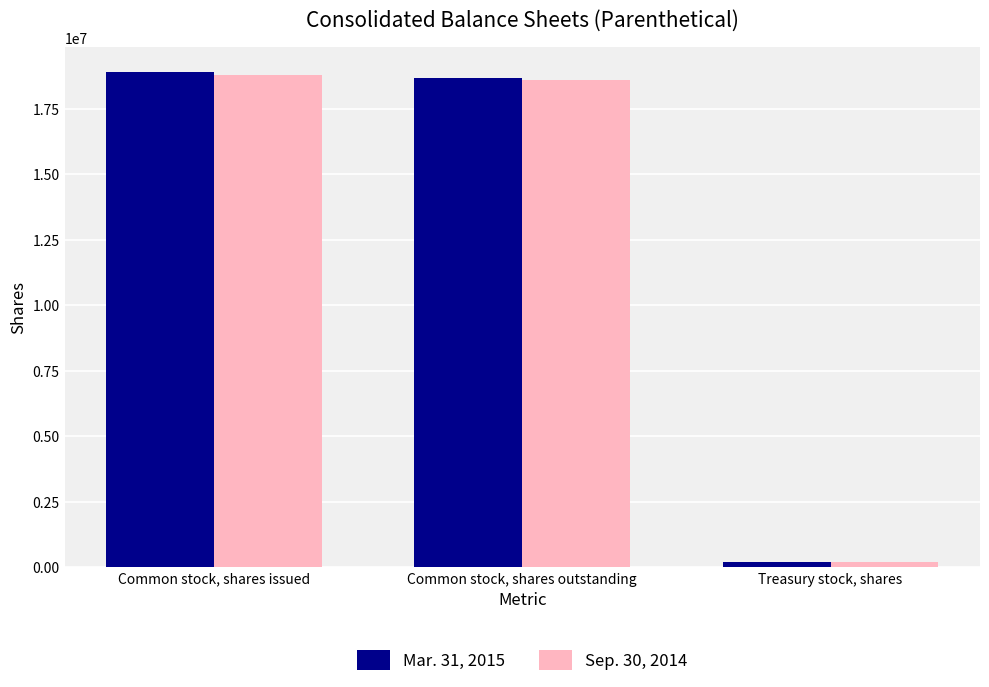

Reading left to right, list all the values displayed in this chart.

Mar. 31, 2015: Common stock, shares issued=18899211	Common stock, shares outstanding=18690395	Treasury stock, shares=208816
Sep. 30, 2014: Common stock, shares issued=18803390	Common stock, shares outstanding=18594574	Treasury stock, shares=208816